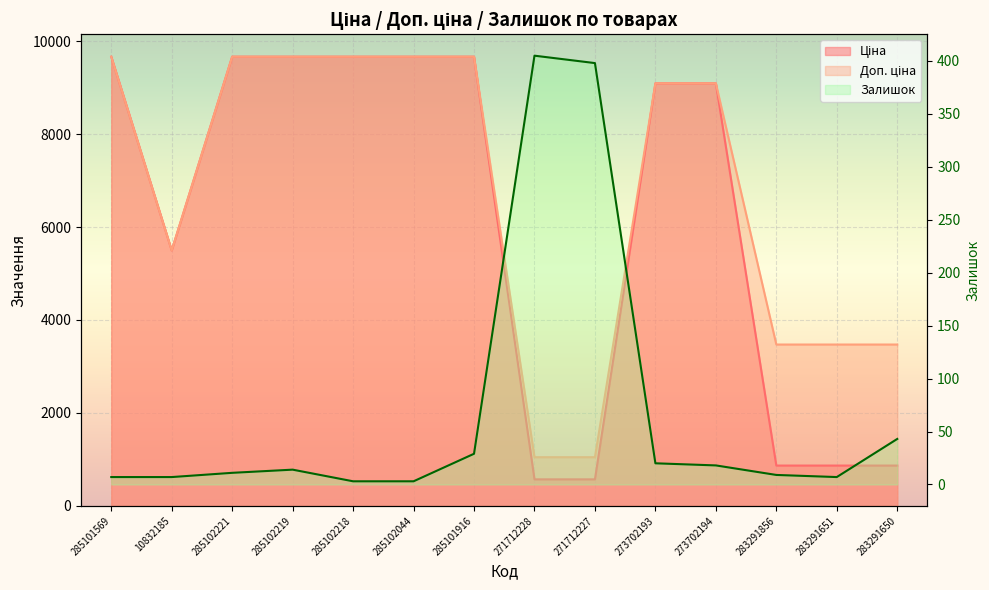

What are all the series names shown in the legend?

Ціна, Доп. ціна, Залишок